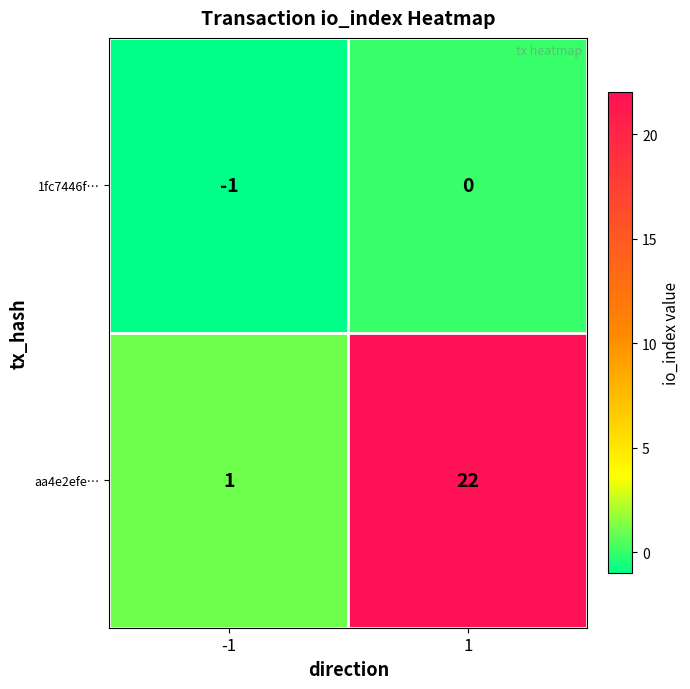

Reading right to left, extract all data points from this chart.

1fc7446f…: 1=0	-1=-1
aa4e2efe…: 1=22	-1=1